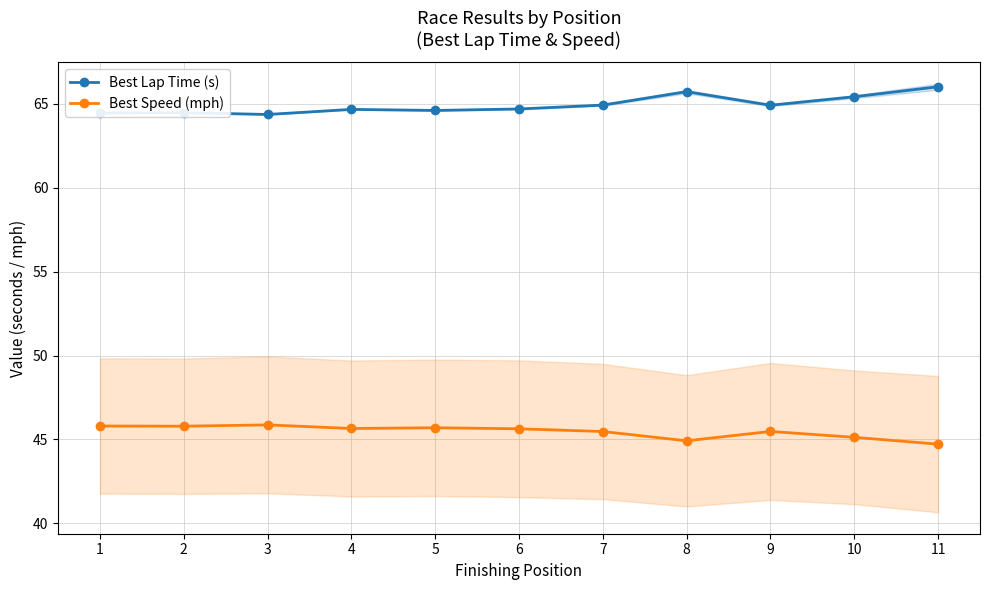

What is the sum of all Best Speed (mph) values?

500.1